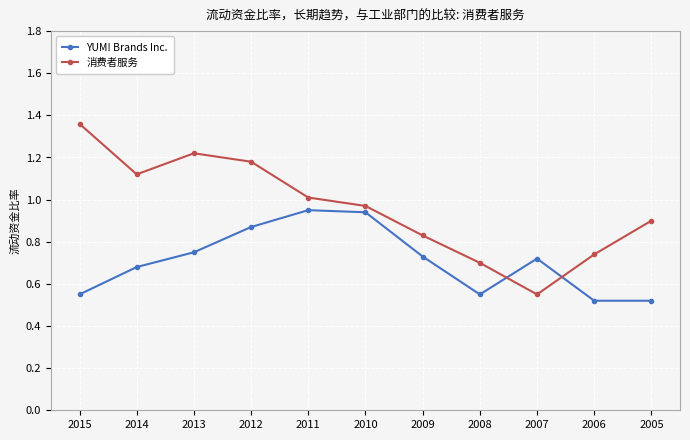

Is this an area chart (filled region under the line)?

No